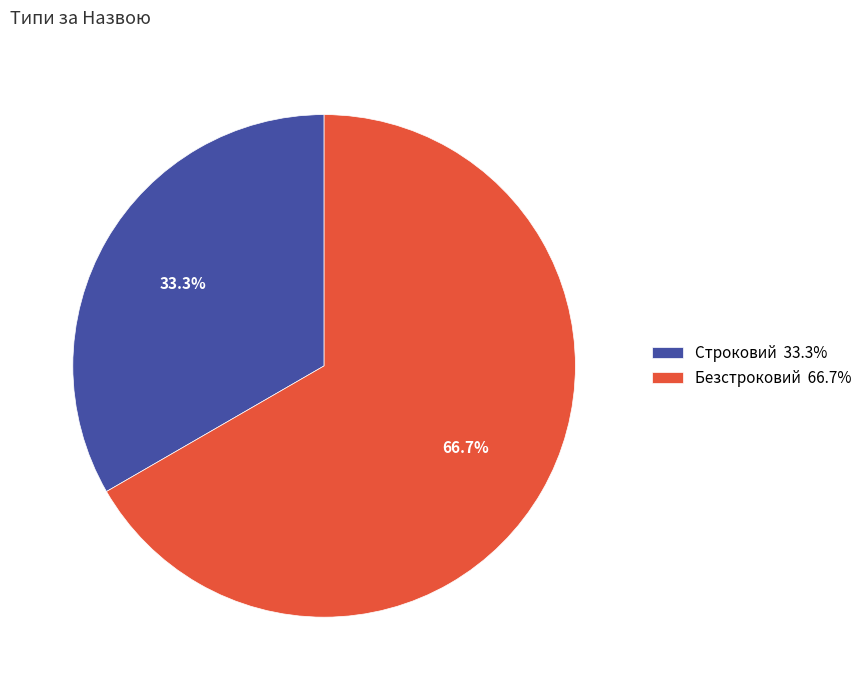

Approximately how many times larger is the value at Безстроковий 66.7% compared to Строковий 33.3%?

2.0